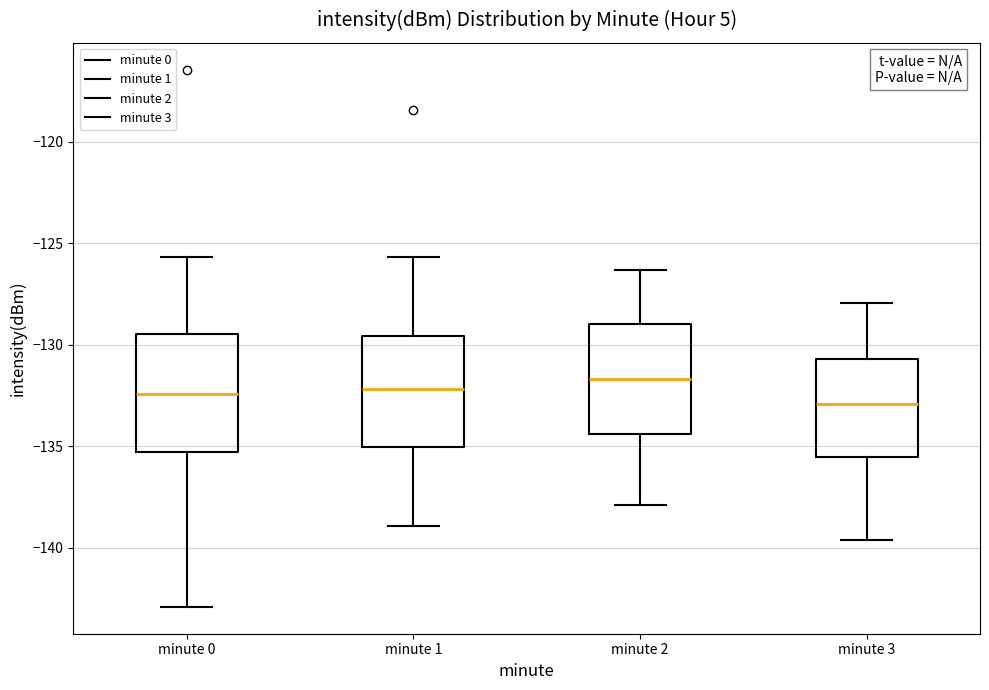

Where does the median line of the box for minute 3 sit on the y-axis? The values are not printed on the chart, so give them approximately, as read against the axis.

-133.0